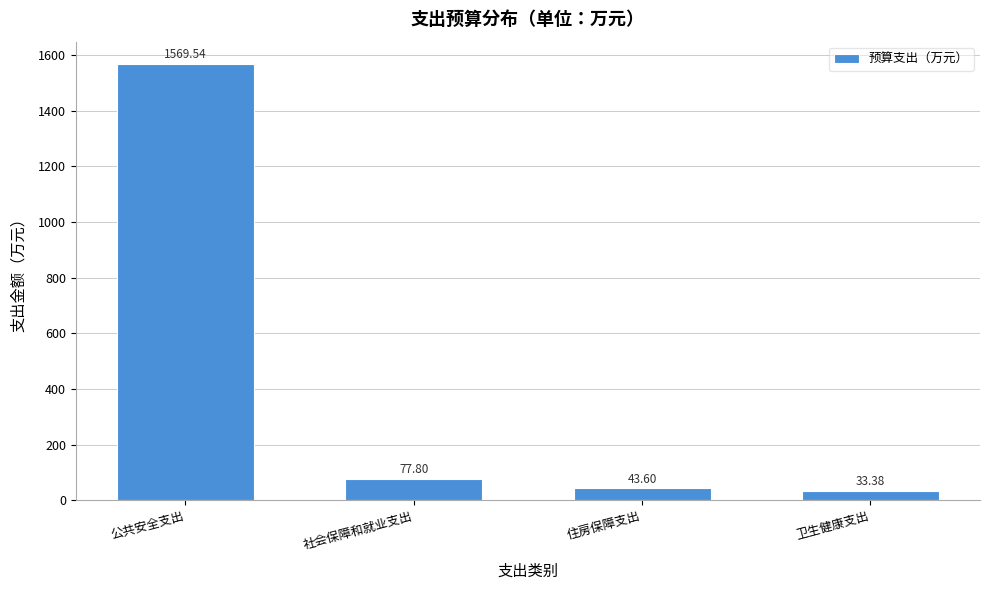

List the labels in order of value, largest first.

公共安全支出, 社会保障和就业支出, 住房保障支出, 卫生健康支出